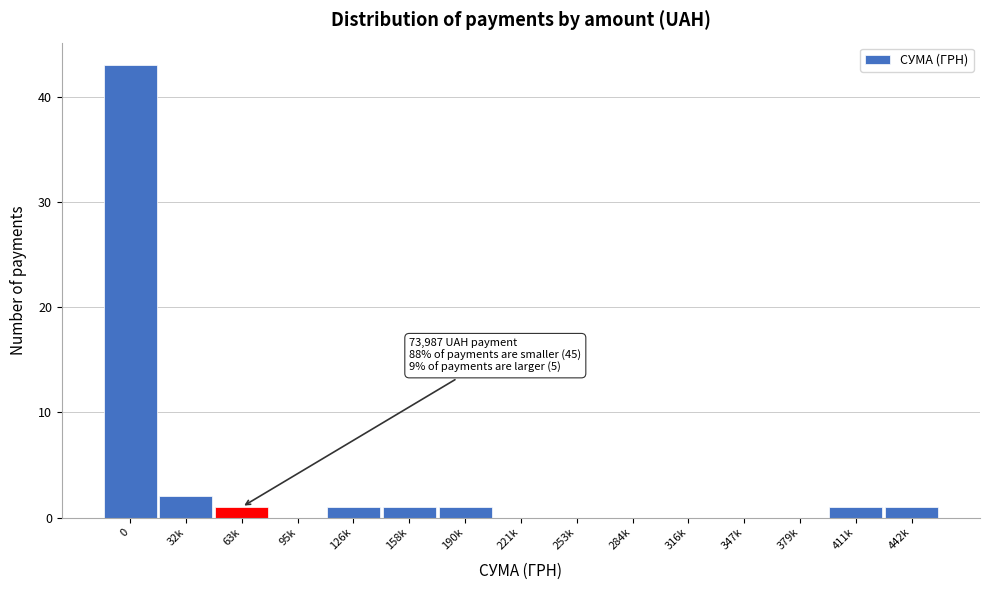

Reading left to right, what are all the values shown in this chart?

0=43	32k=2	63k=1	95k=0	126k=1	158k=1	190k=1	221k=0	253k=0	284k=0	316k=0	347k=0	379k=0	411k=1	442k=1